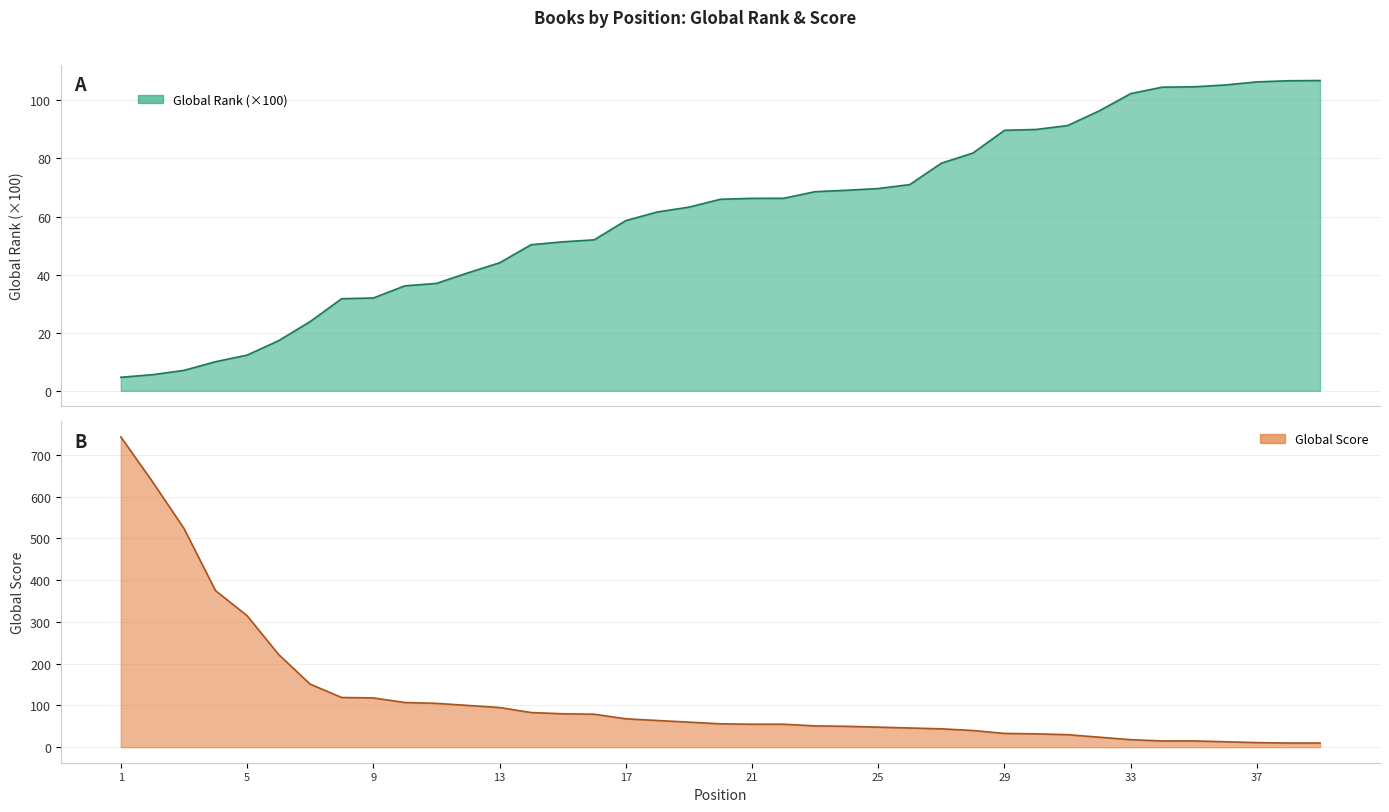

The Global Score series shows 100.0 at 12. True or false?

True